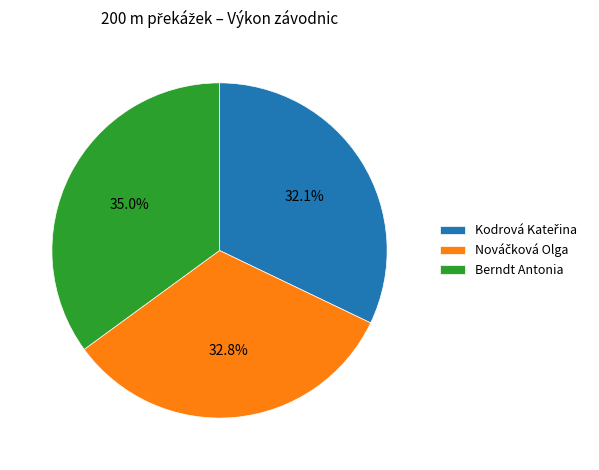

Does any single category account for the majority?

No